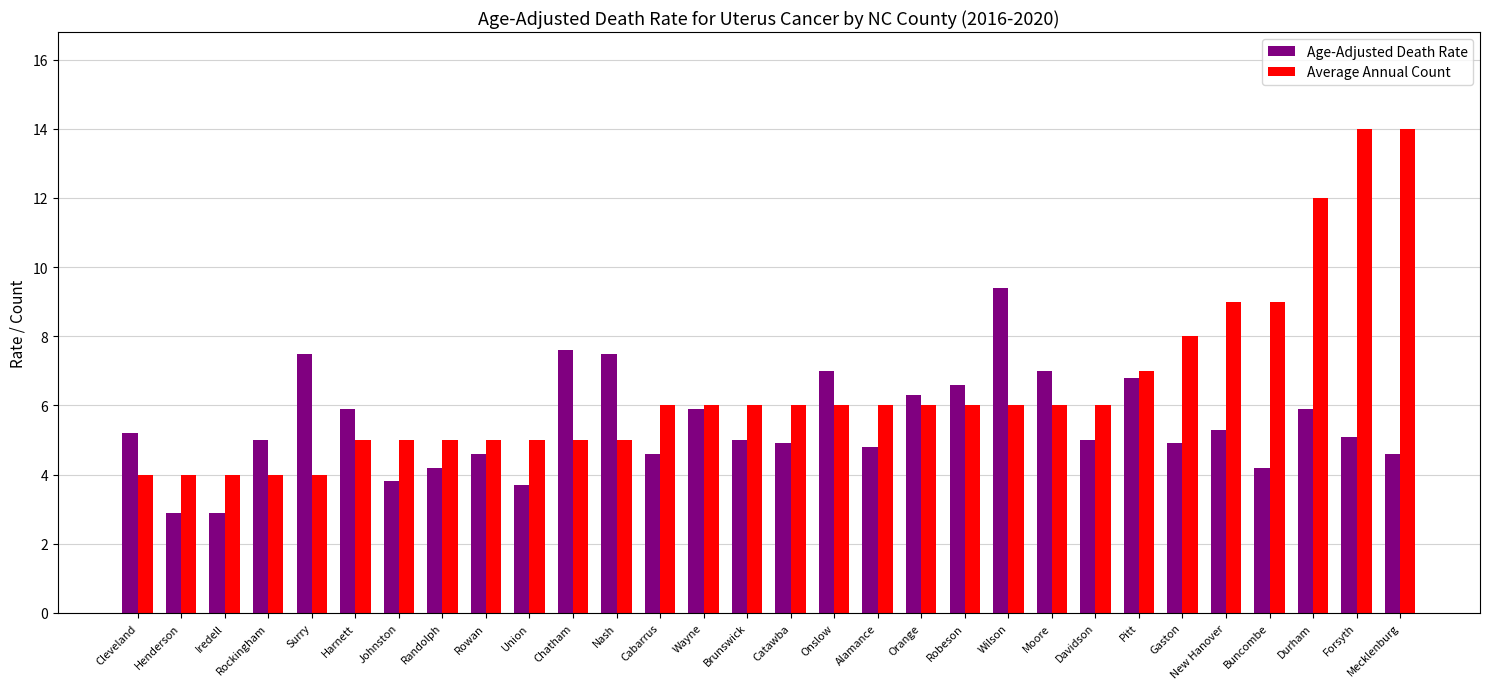

Rank the series by their average value, from lowest to highest.

Age-Adjusted Death Rate, Average Annual Count